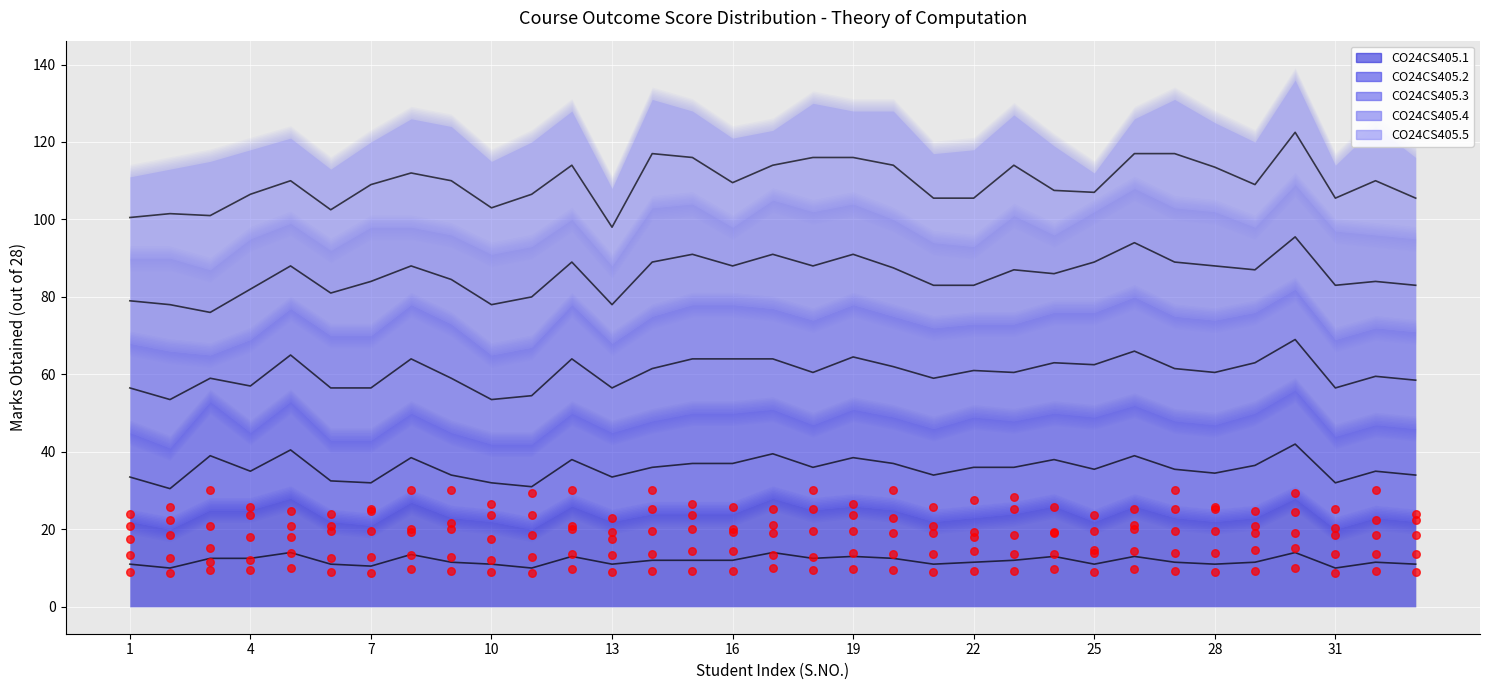

At how many categories does at least one series exceed 24?

28